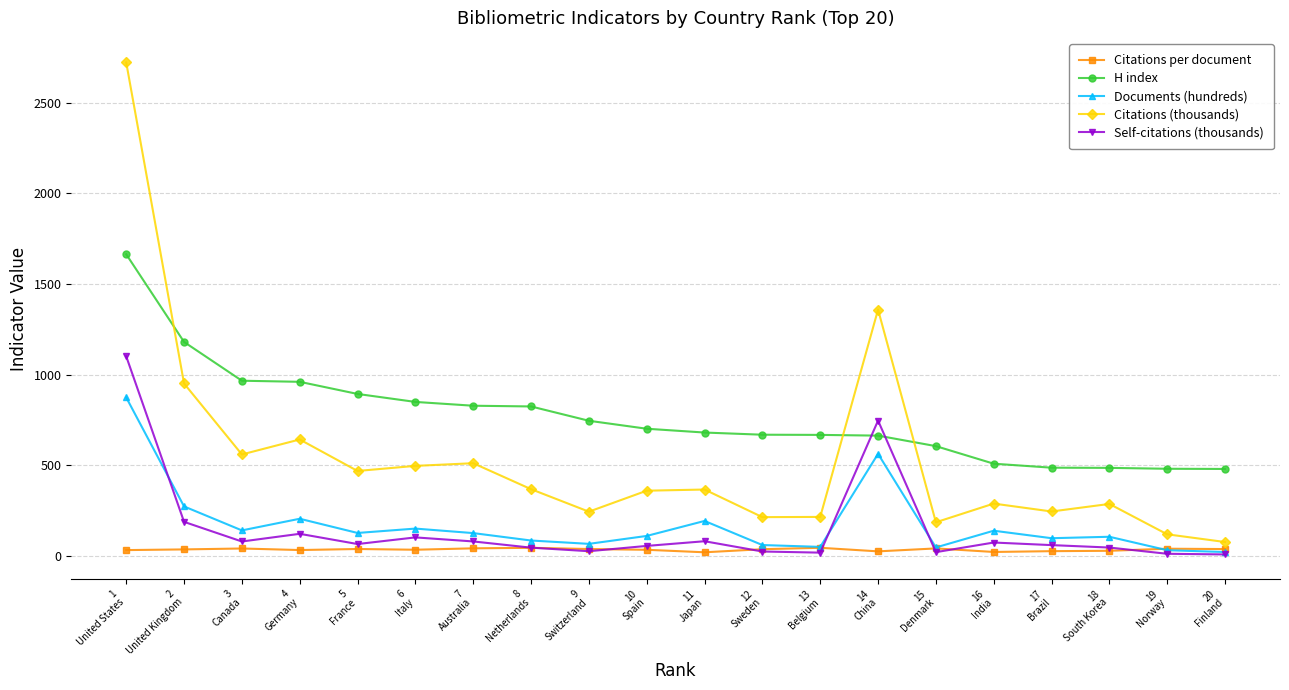

What are all the series names shown in the legend?

Citations per document, H index, Documents (hundreds), Citations (thousands), Self-citations (thousands)